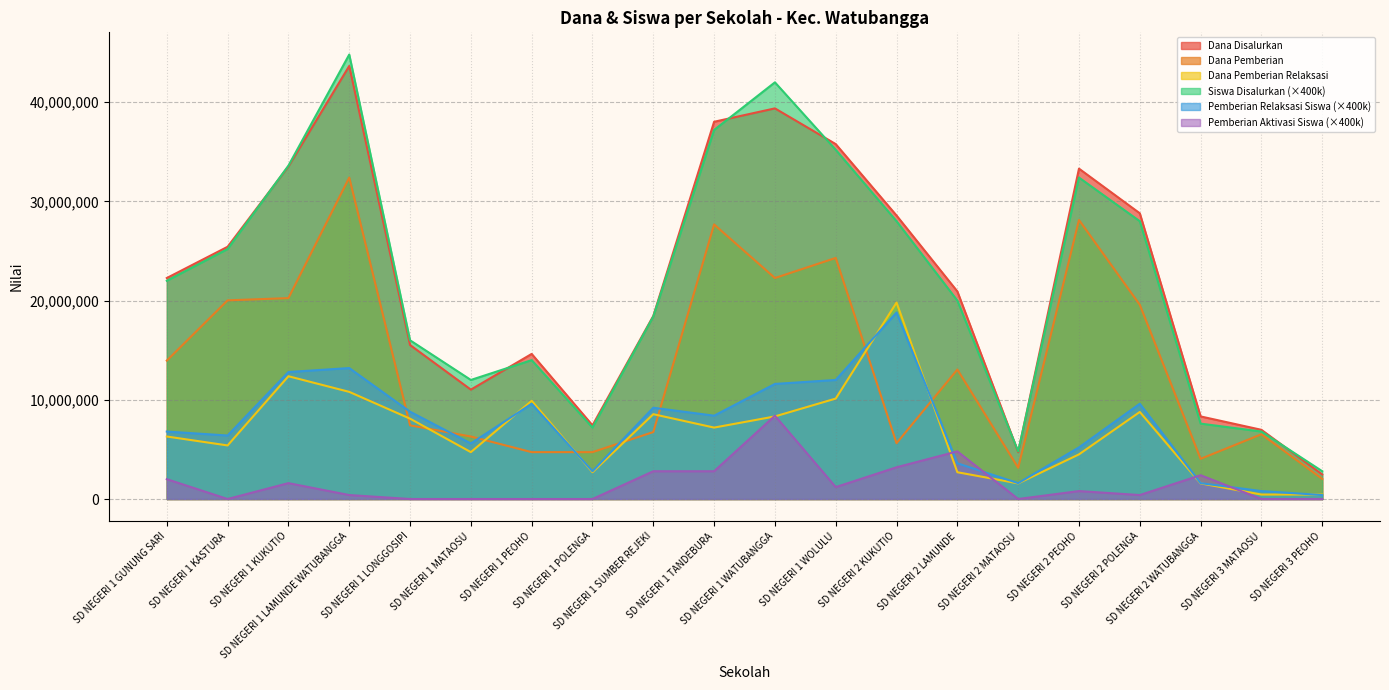

At which category is the sum across all series the highest?

SD NEGERI 1 LAMUNDE WATUBANGGA